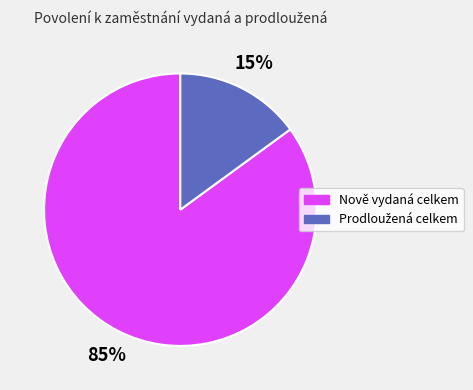

Is there a majority slice in this chart?

Yes